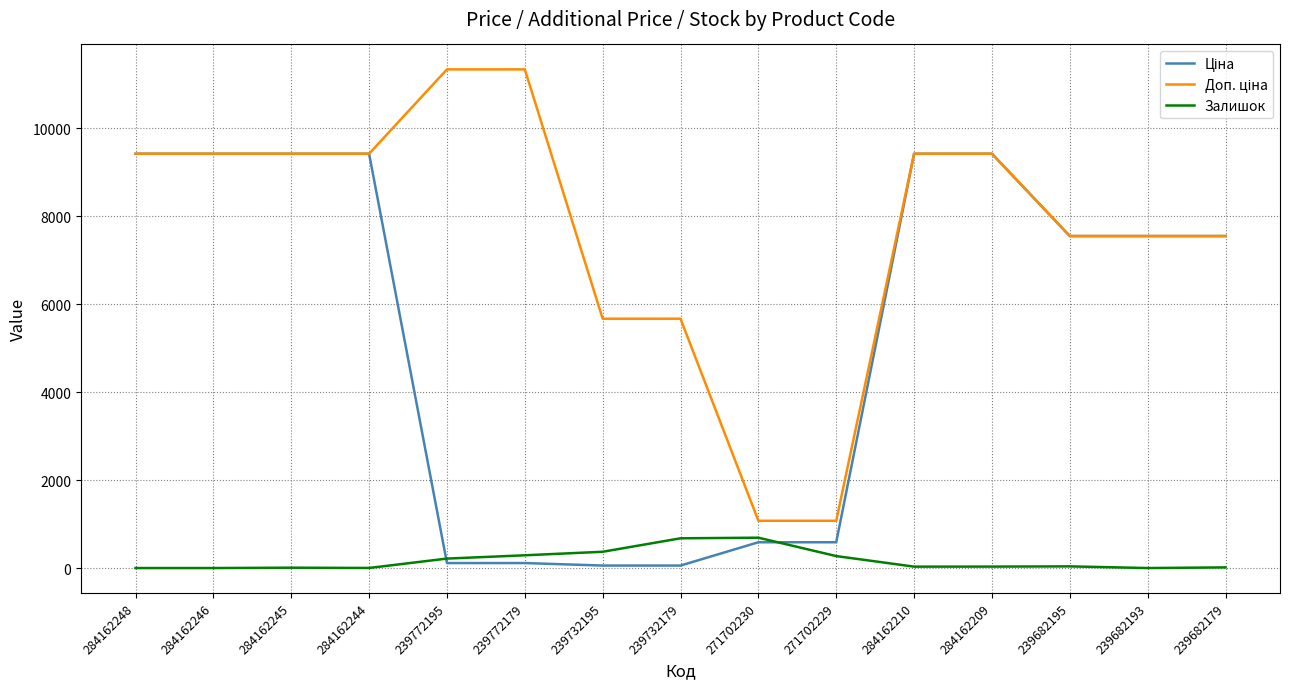

What is the spread (max minus min) of values at 239682193?

7545.9